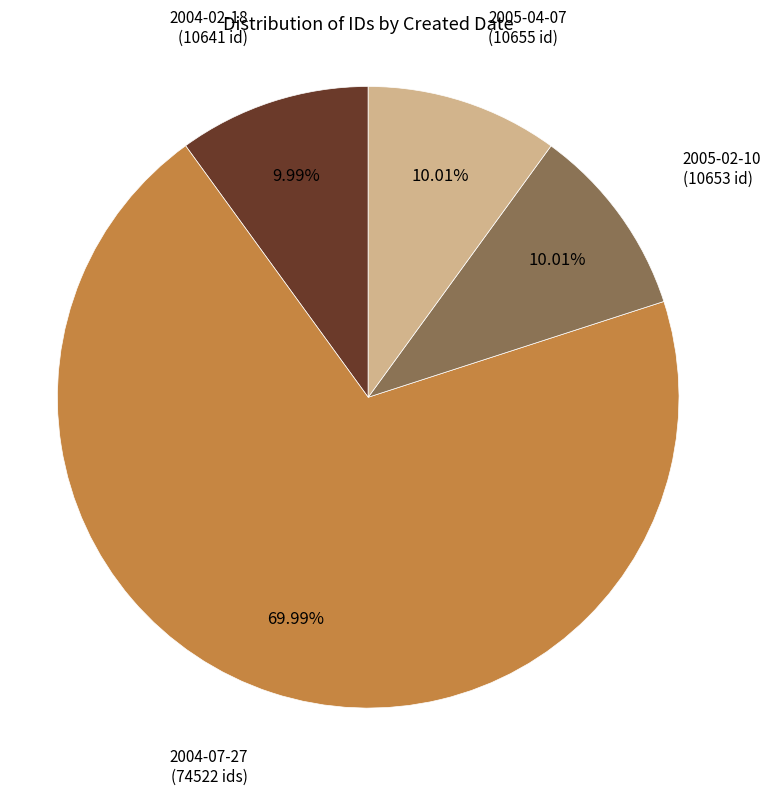

Which category accounts for the majority?

2004-07-27